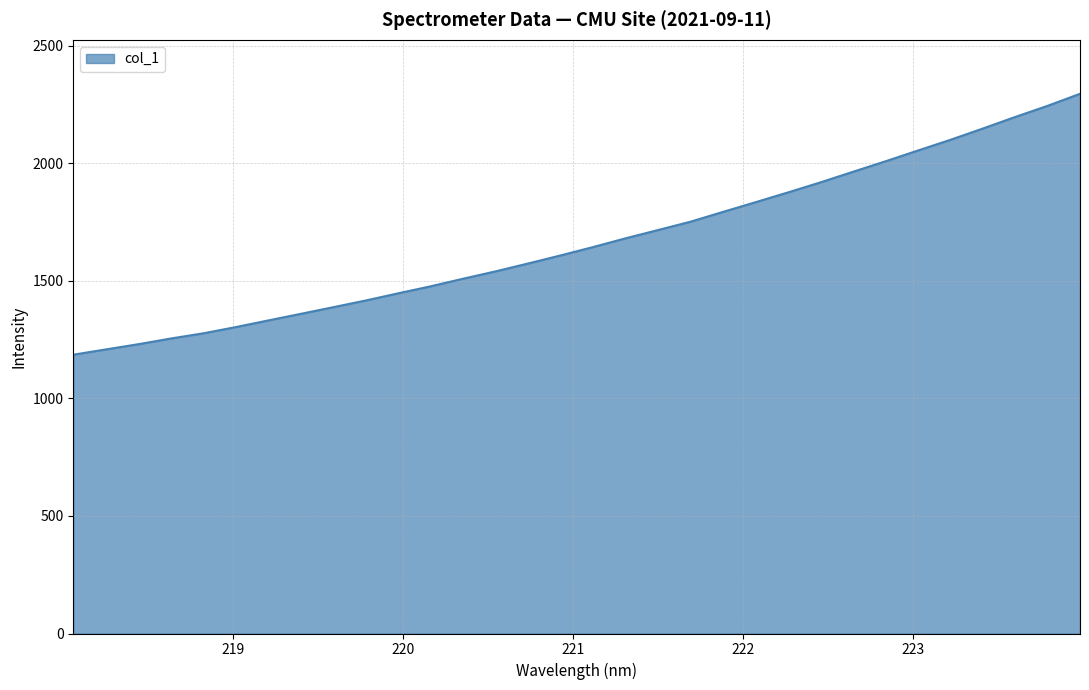

What is the smallest value displayed?

1186.0